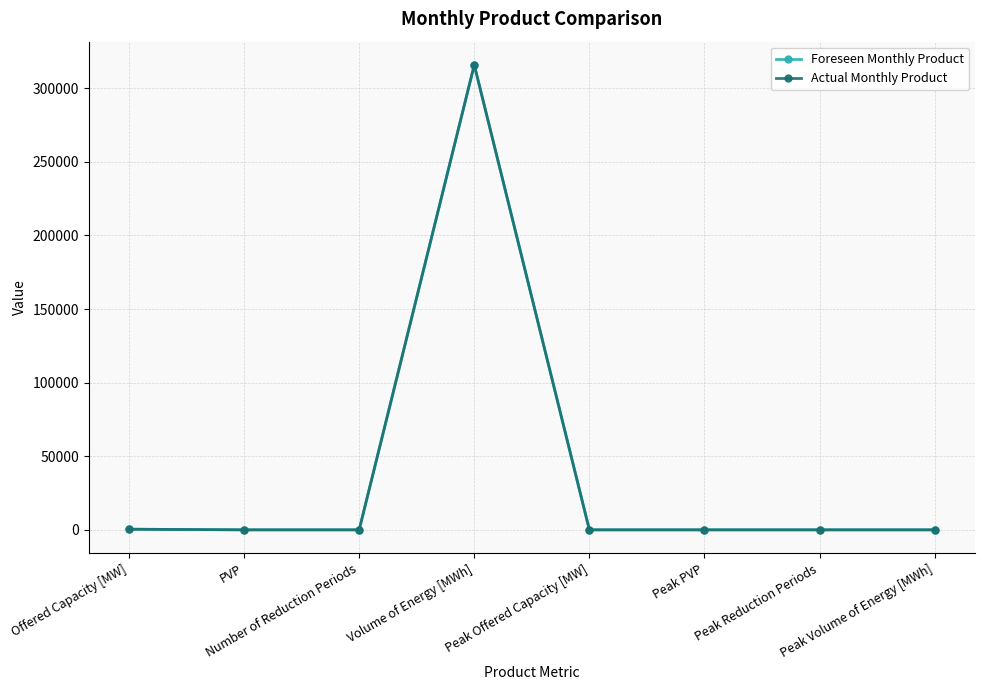

What is the total value across all series at Offered Capacity [MW]?

848